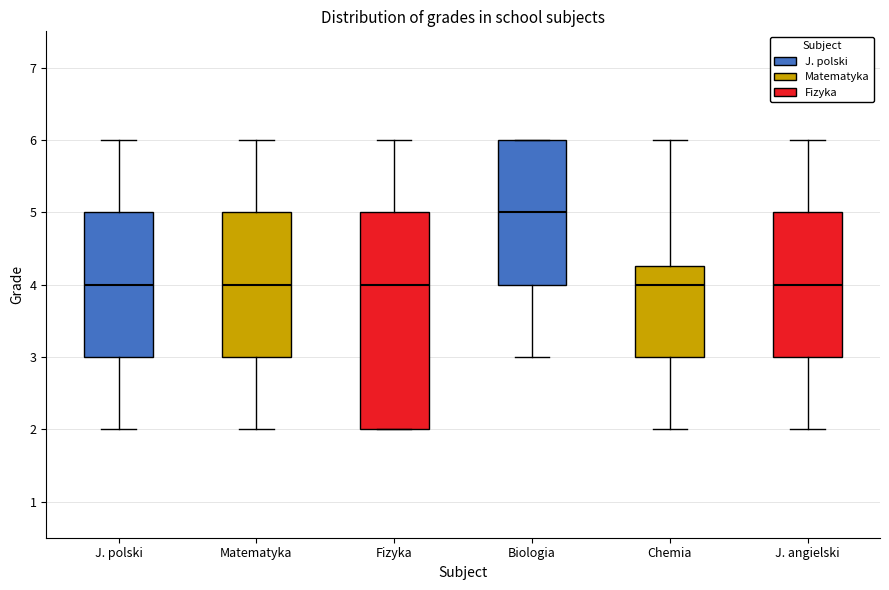

Comparing the boxes themselves (not the whiskers), which one is the tallest?

Fizyka